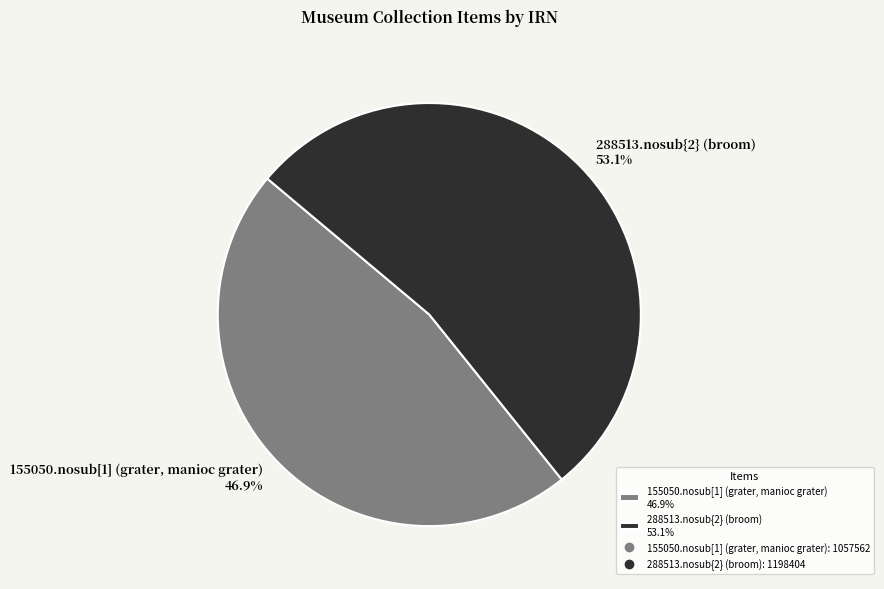

Does 155050.nosub[1] (grater, manioc grater) account for over 50% of the chart?

No